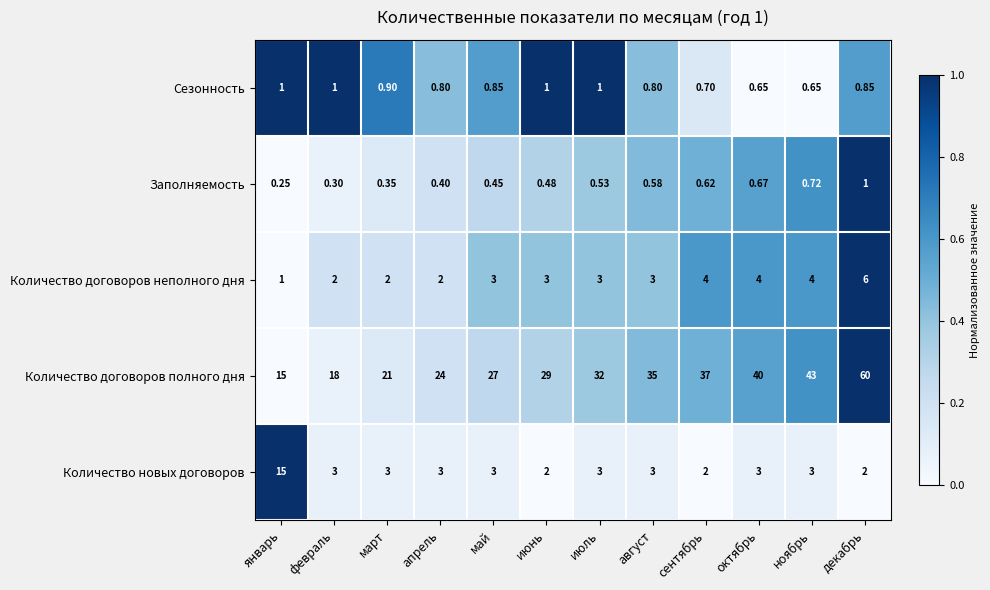

Which series changed the most between июнь and август?

Количество договоров полного дня